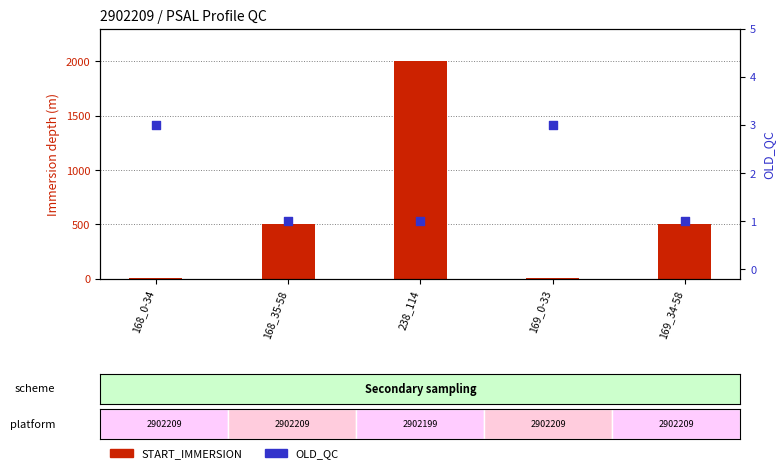

Which series reaches the minimum Y coordinate?

OLD_QC